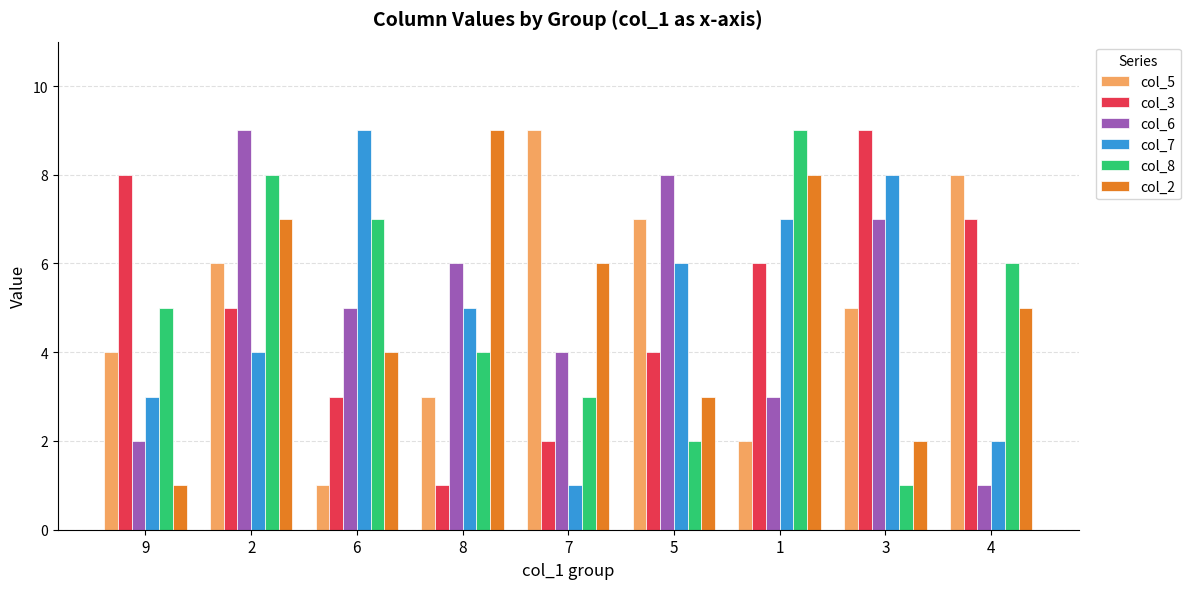

The value of col_3 at 9 is 12. True or false?

False